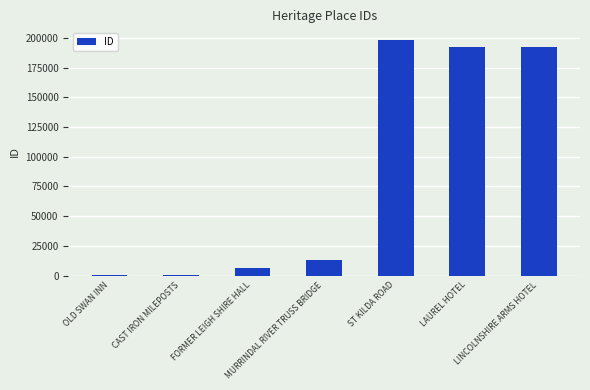

Does the chart contain stacked bars?

No